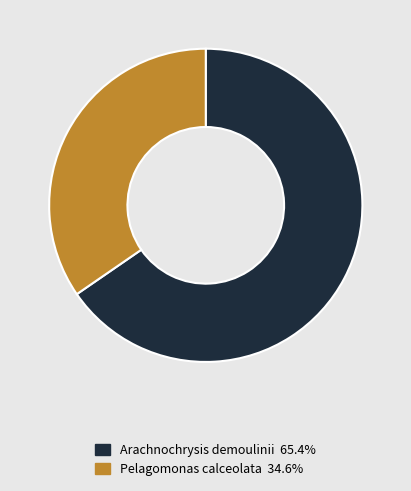

What is the ratio of the value at Pelagomonas calceolata 34.6% to the value at Arachnochrysis demoulinii 65.4%?

0.5